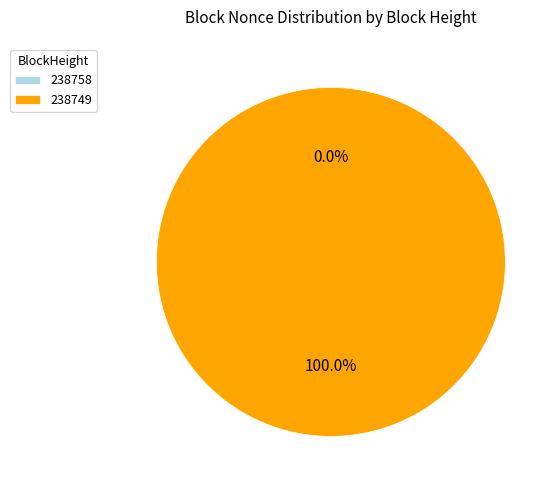

To the nearest percent, what portion does 238749 represent?

100%